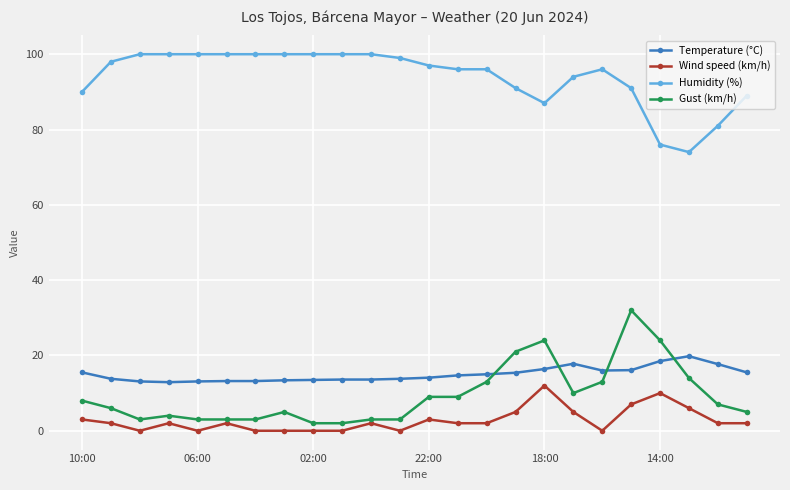

What is the value of the Humidity (%) point at the 23rd from the left?

81.0